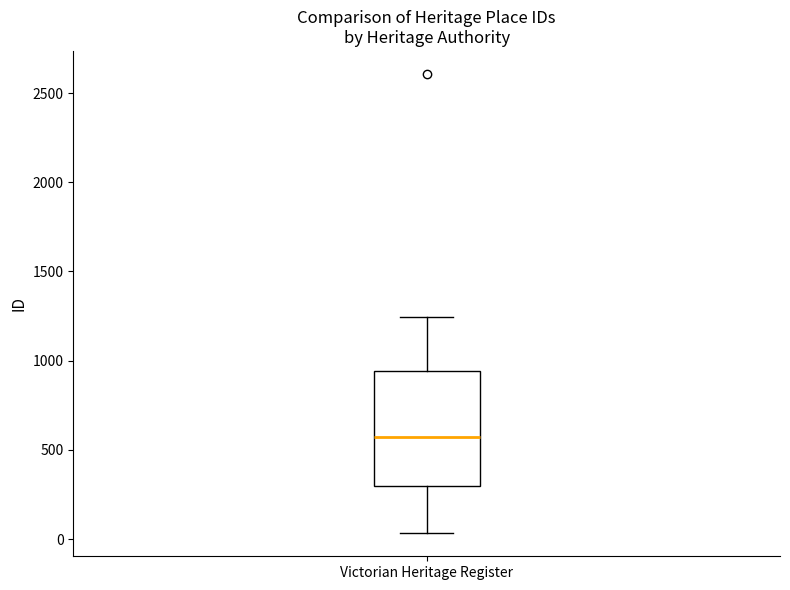

Transcribe this box plot: give where the median line is, the range the box spans, and where the two whiskers end, as read against the y-axis. The values are not printed on the chart, so give them approximately, as read against the axis.

median 550, box 300 to 950, whiskers 50 to 1250